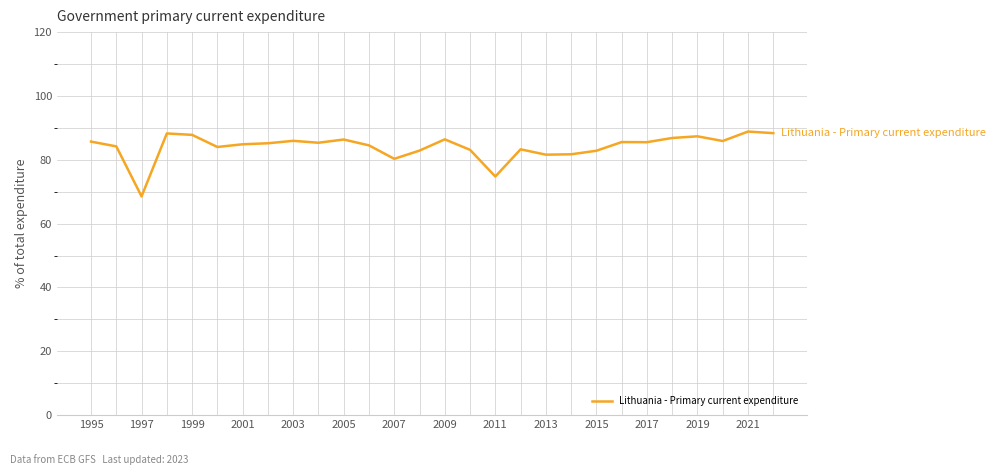

What is the maximum value shown in the chart?

88.8